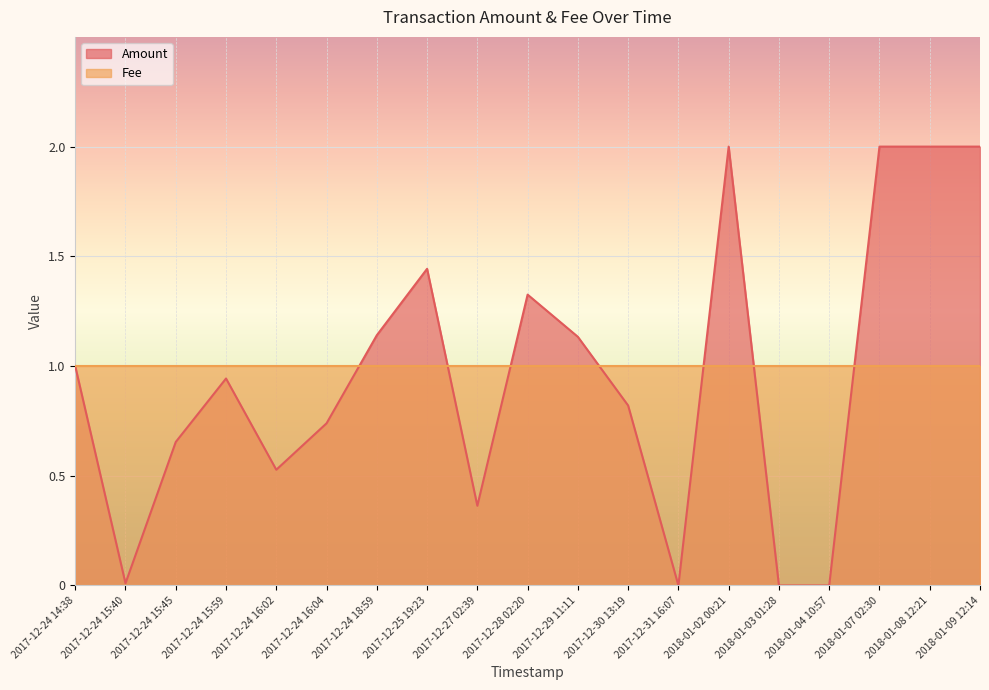

List the labels in order of value, largest first.

2018-01-02 00:21, 2018-01-07 02:30, 2018-01-08 12:21, 2018-01-09 12:14, 2017-12-25 19:23, 2017-12-28 02:20, 2017-12-24 18:59, 2017-12-29 11:11, 2017-12-24 14:38, 2017-12-24 15:59, 2017-12-30 13:19, 2017-12-24 16:04, 2017-12-24 15:45, 2017-12-24 16:02, 2017-12-27 02:39, 2017-12-24 15:40, 2017-12-31 16:07, 2018-01-03 01:28, 2018-01-04 10:57